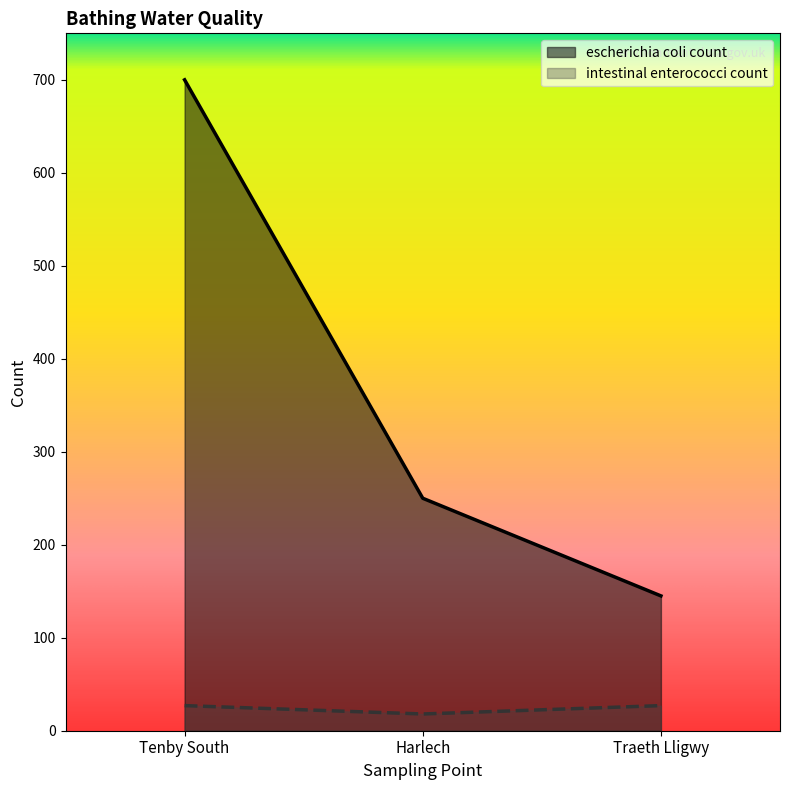

List the series in order of their overall mean, highest first.

escherichia coli count, intestinal enterococci count